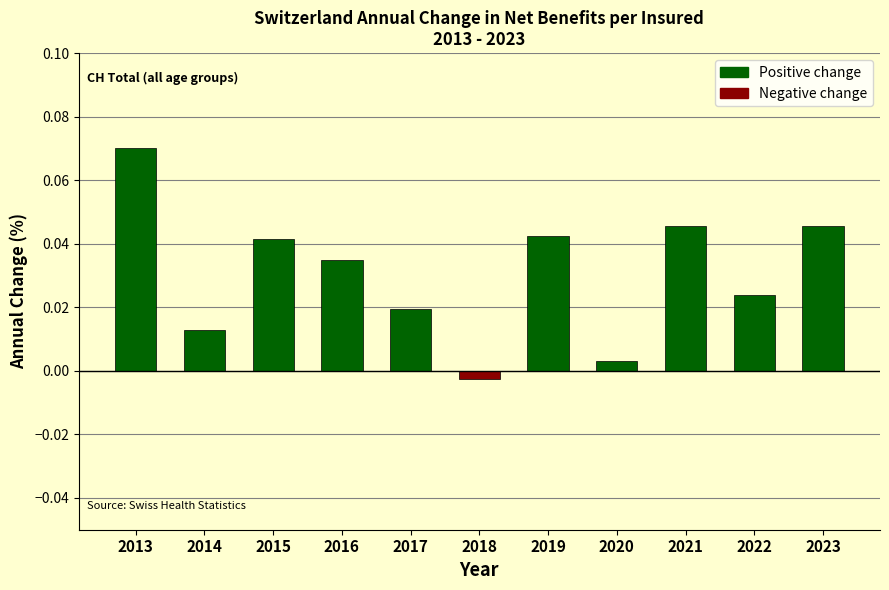

True or false: the data shows 0.1 at 2023.

False